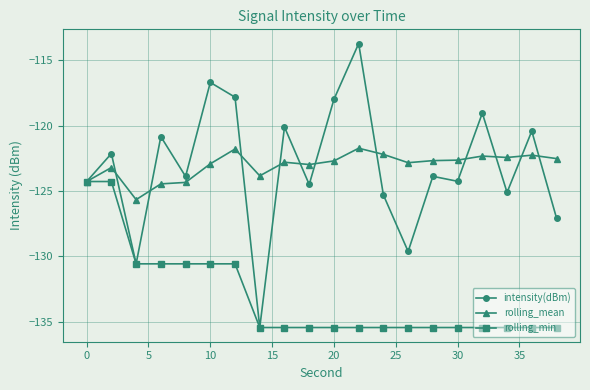

Which series has the widest spread of values?

intensity(dBm)